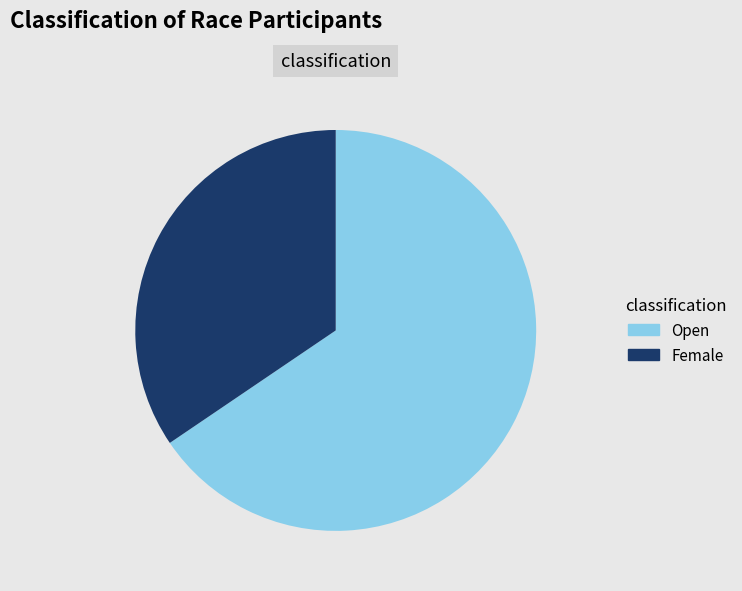

True or false: Female accounts for 34% of the total.

True